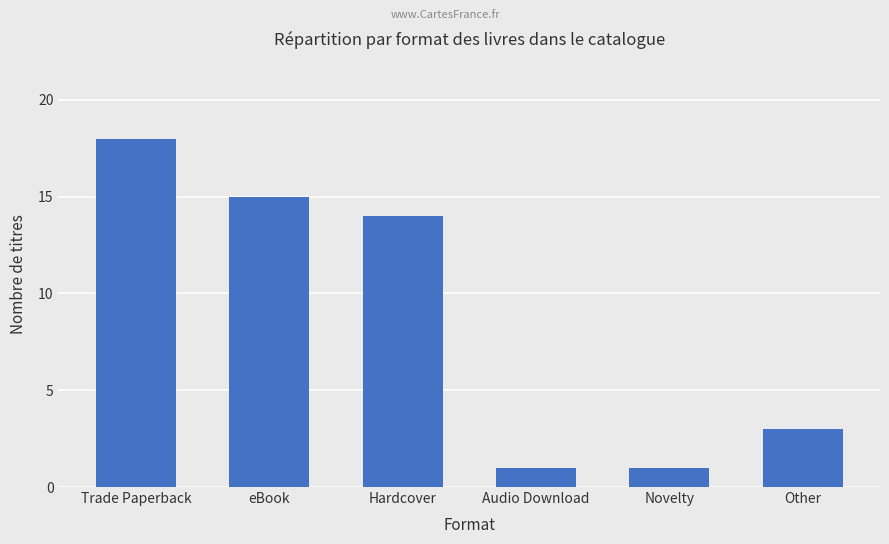

Reading left to right, list all the values displayed in this chart.

18	15	14	1	1	3